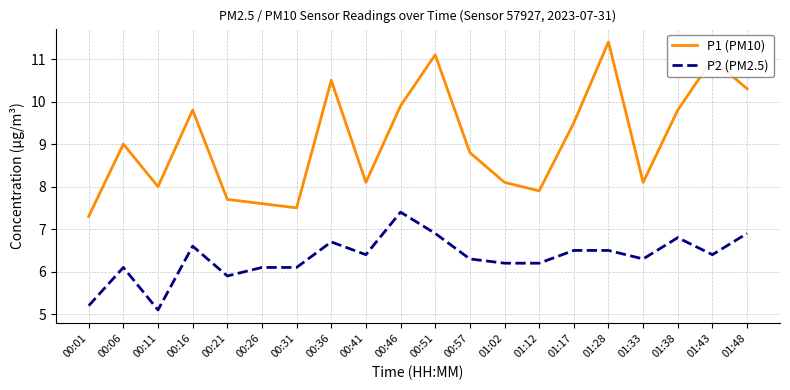

What is the minimum value for P1 (PM10)?

7.3